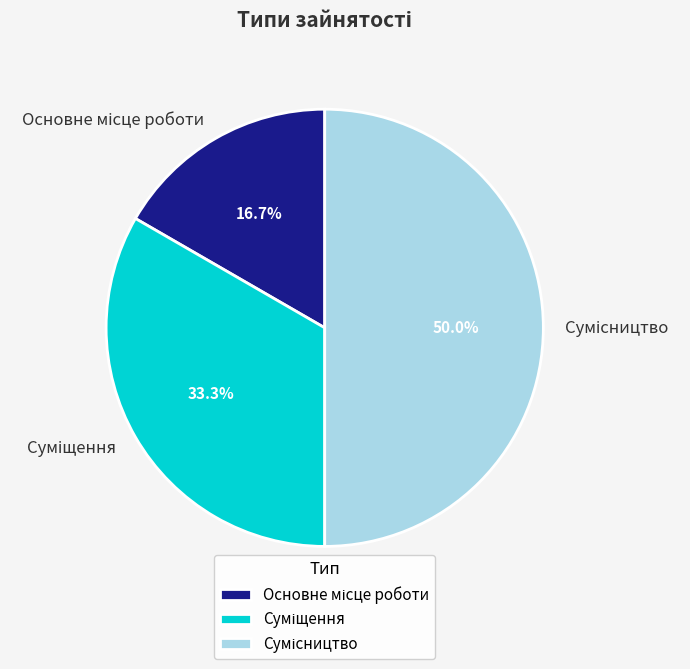

True or false: Сумісництво accounts for 35% of the total.

False